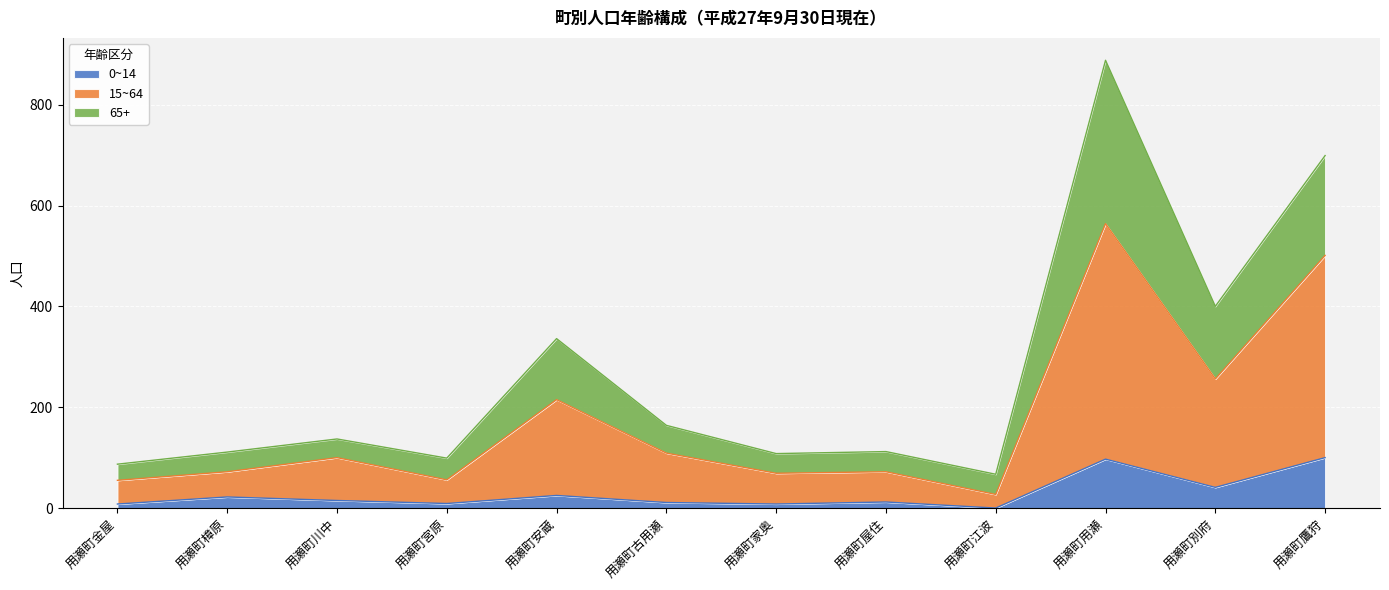

Where does the 15~64 series first go above 100?

用瀬町安蔵